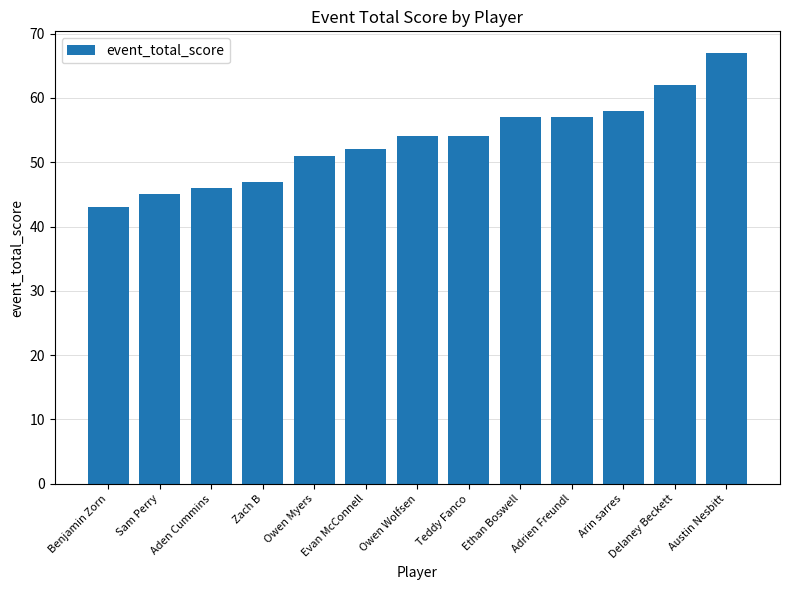

Approximately how many times larger is the value at Austin Nesbitt compared to Aden Cummins?

1.5